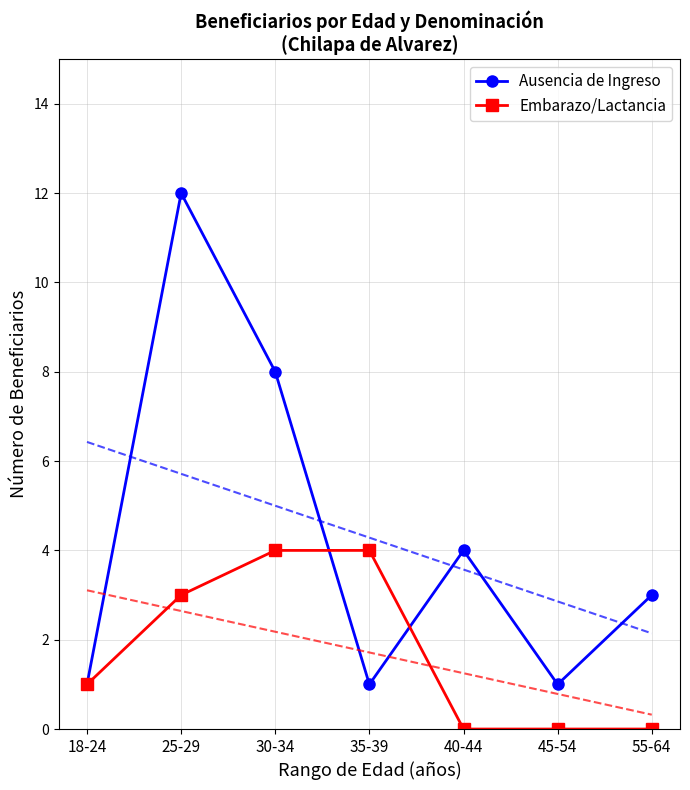

Which series changed the most between 30-34 and 45-54?

Ausencia de Ingreso